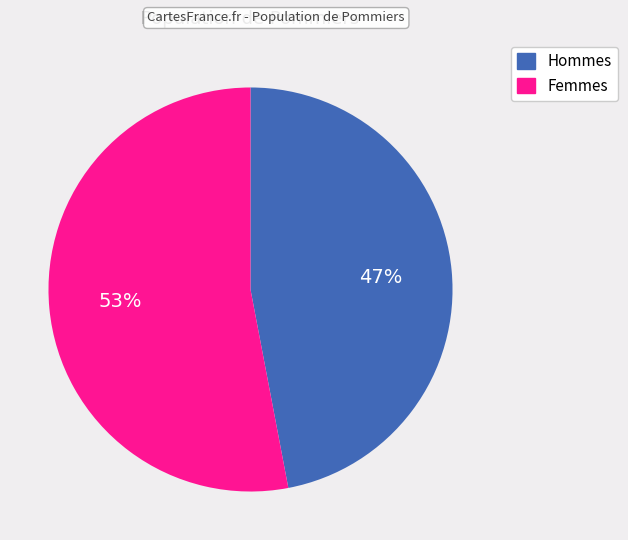

Does any single category account for the majority?

Yes